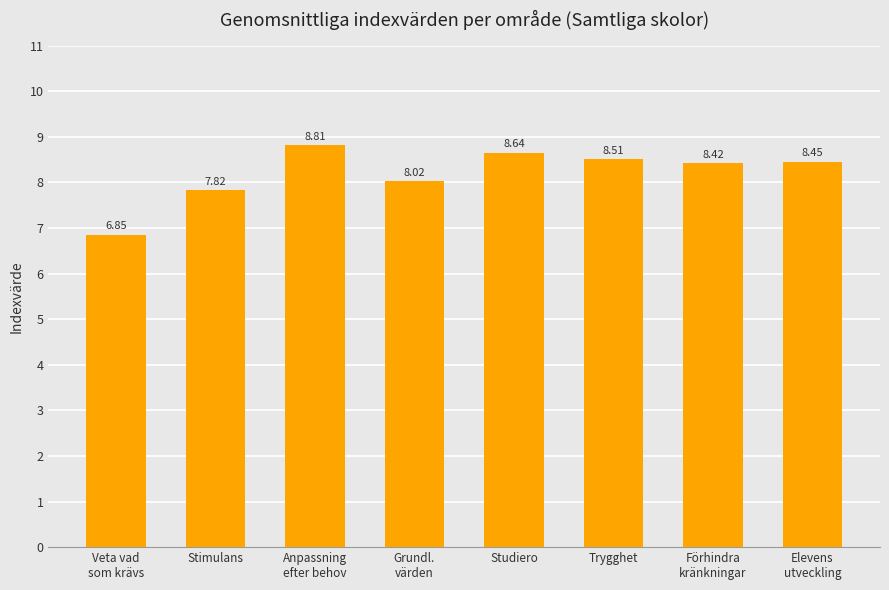

Count the number of data series in this chart.

1